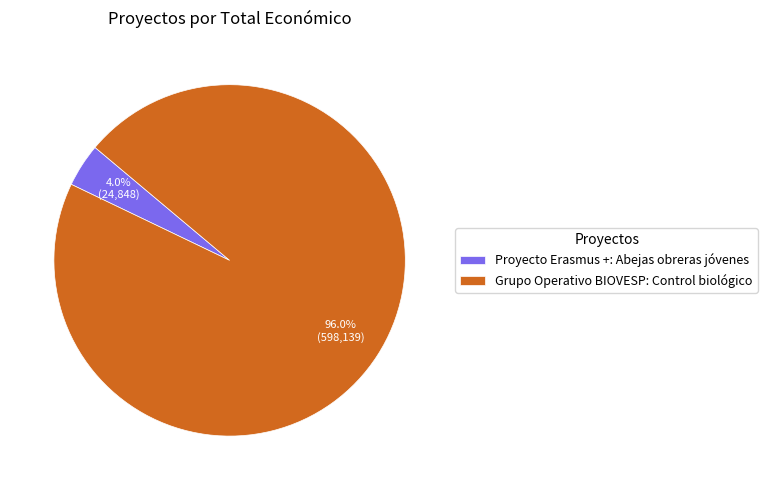

To the nearest percent, what is the combined percentage of Grupo Operativo BIOVESP: Control biológico and Proyecto Erasmus +: Abejas obreras jóvenes?

100%